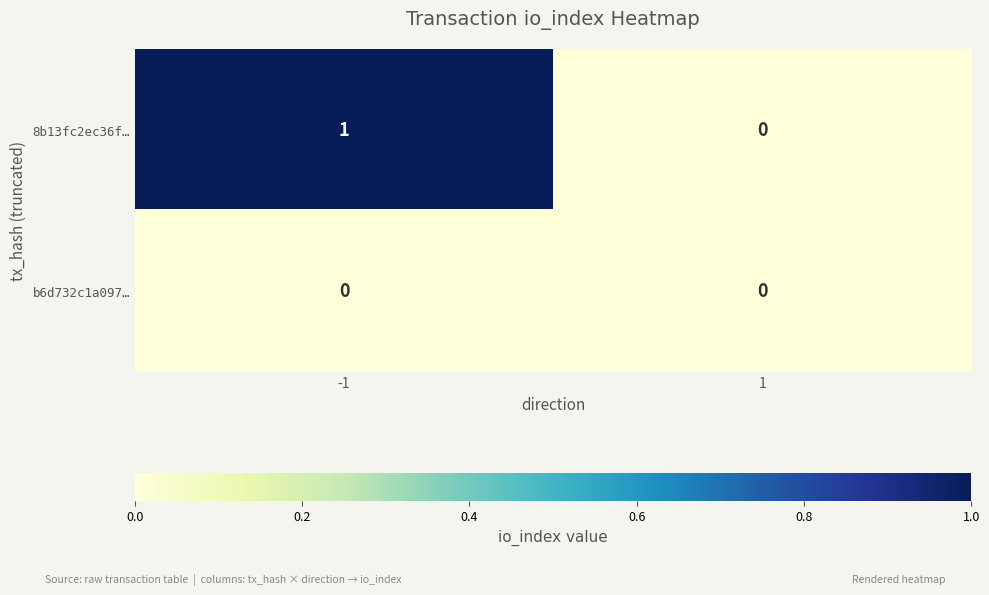

The value of b6d732c1a097… at 1 is 0. True or false?

True